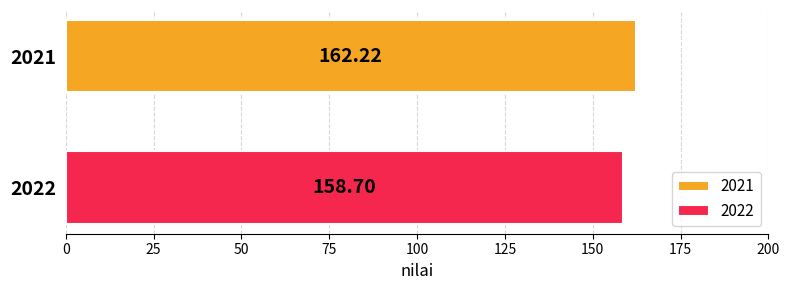

Rank the series by their average value, from lowest to highest.

2022, 2021